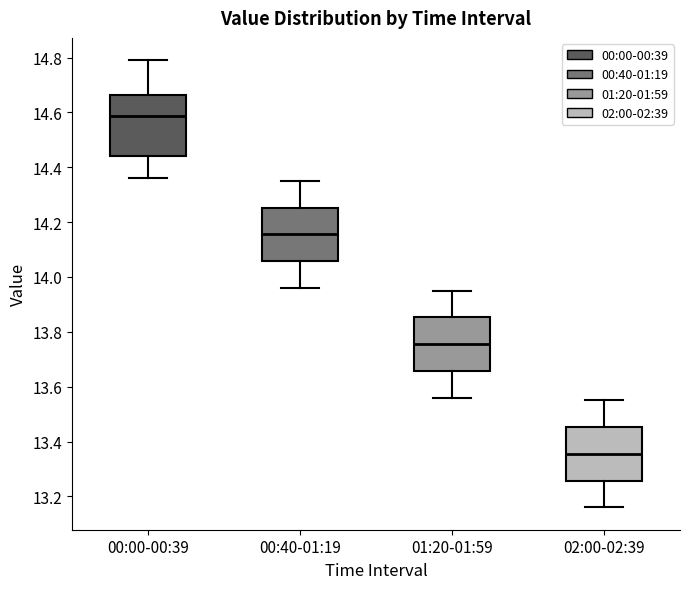

Reading left to right, read every box against the y-axis: the position of its median line, the range the box covers, and the ends of its whiskers. The values are not printed on the chart, so give them approximately, as read against the axis.

00:00-00:39: median 14.58, box 14.44 to 14.66, whiskers 14.36 to 14.80
00:40-01:19: median 14.16, box 14.06 to 14.26, whiskers 13.96 to 14.36
01:20-01:59: median 13.76, box 13.66 to 13.86, whiskers 13.56 to 13.96
02:00-02:39: median 13.36, box 13.26 to 13.46, whiskers 13.16 to 13.56